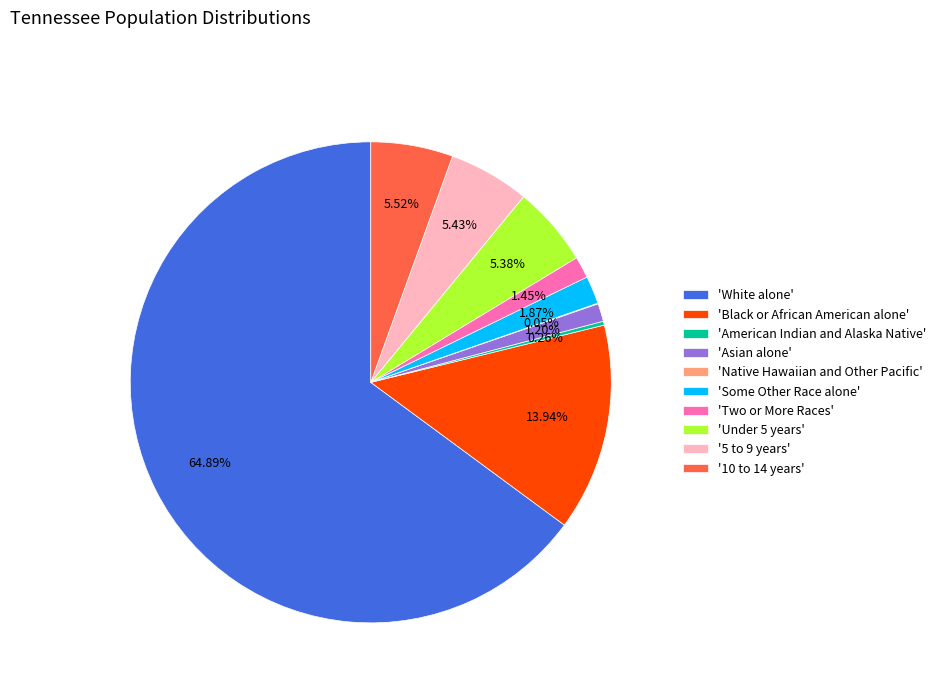

Which category has the biggest portion of the pie?

'White alone'